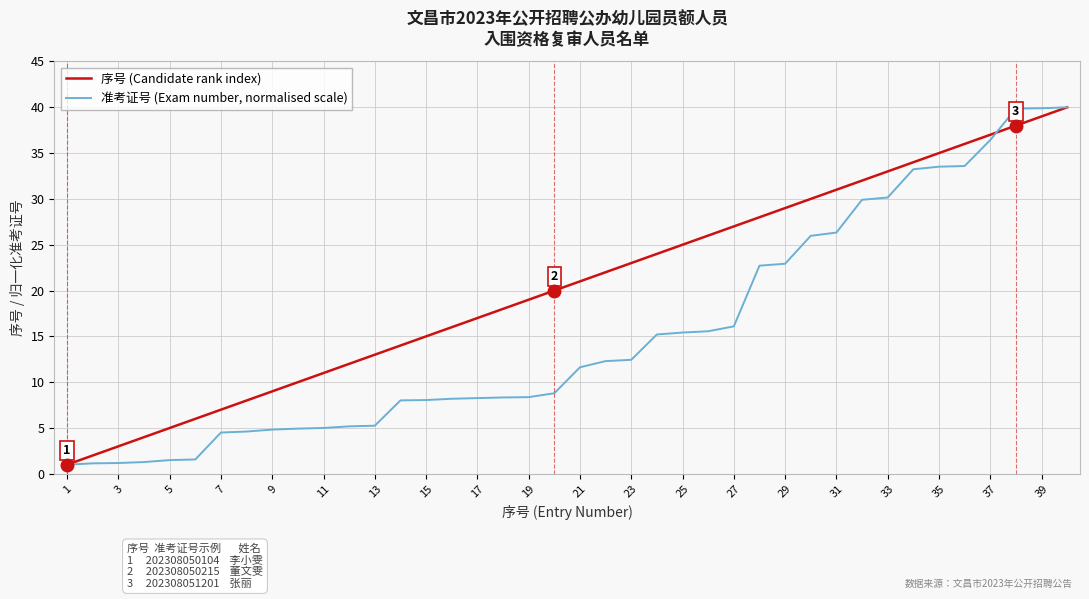

List the series in order of their overall mean, lowest first.

准考证号 (Exam number, normalised scale), 序号 (Candidate rank index)